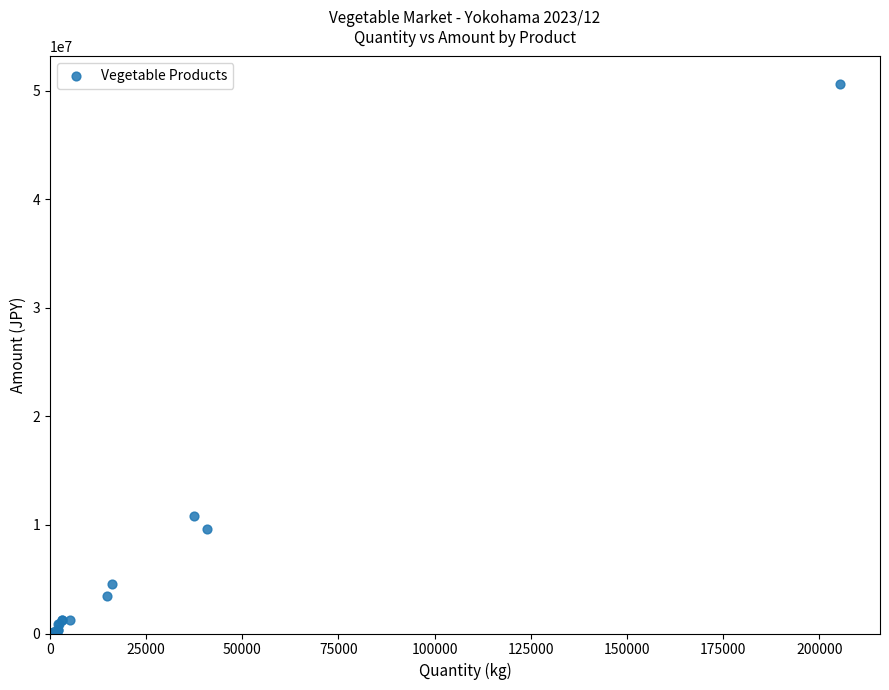

What Y value in the scatter plot is closest to 25320019?

10861020